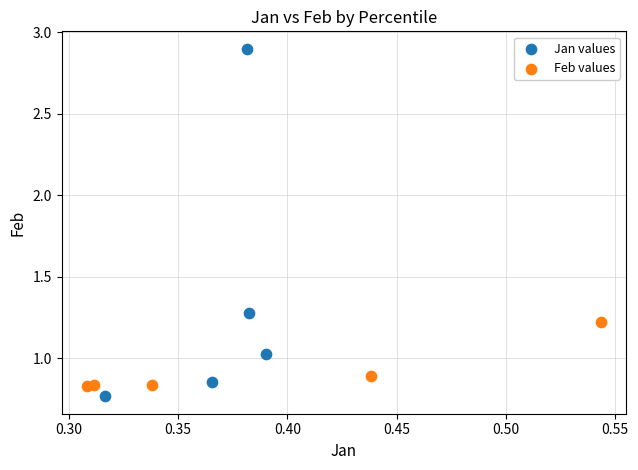

Which series reaches the maximum Y coordinate?

Jan values